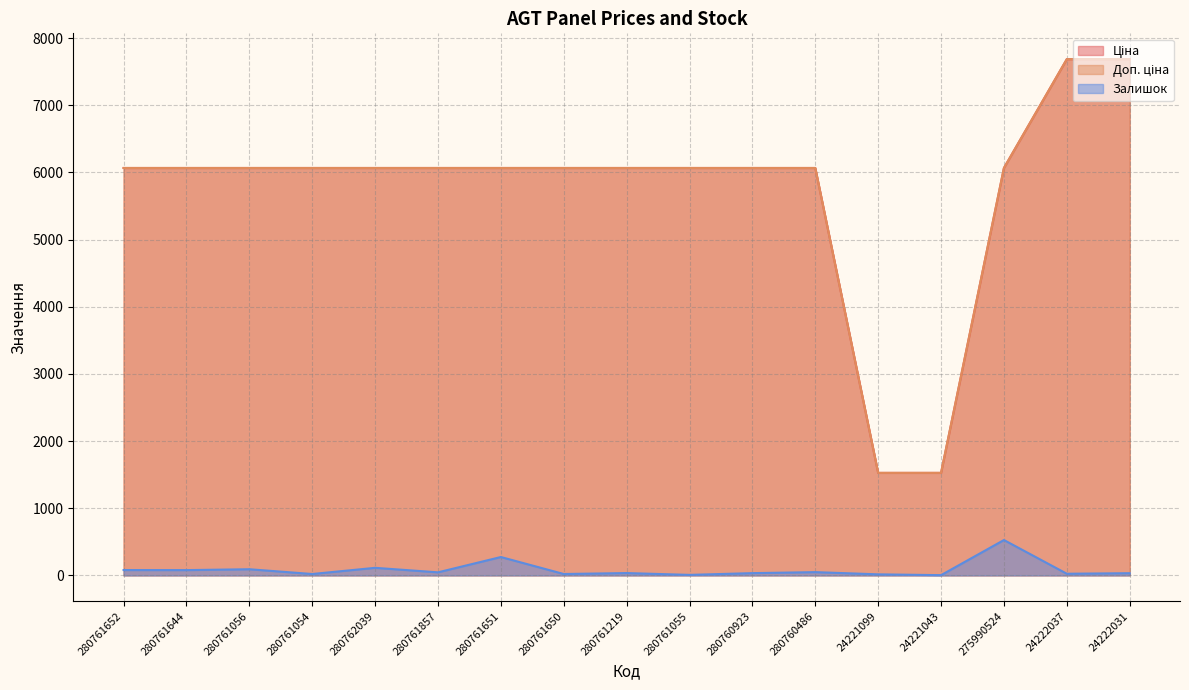

What are all the series names shown in the legend?

Ціна, Доп. ціна, Залишок